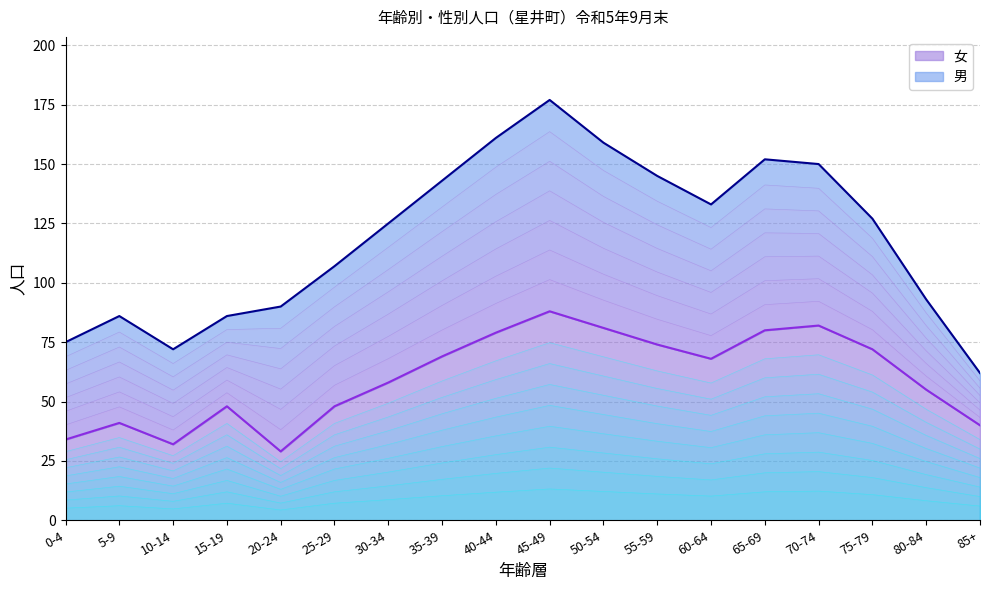

The value of 女 at 70-74 is 49. True or false?

False